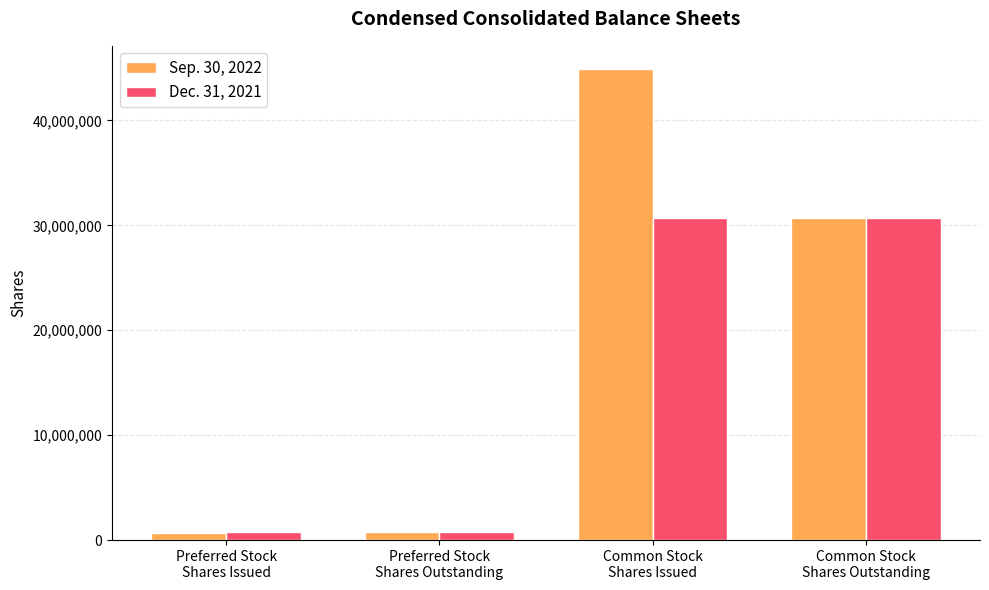

Is it true that Sep. 30, 2022 equals 47381330 at Common Stock
Shares Outstanding?

False